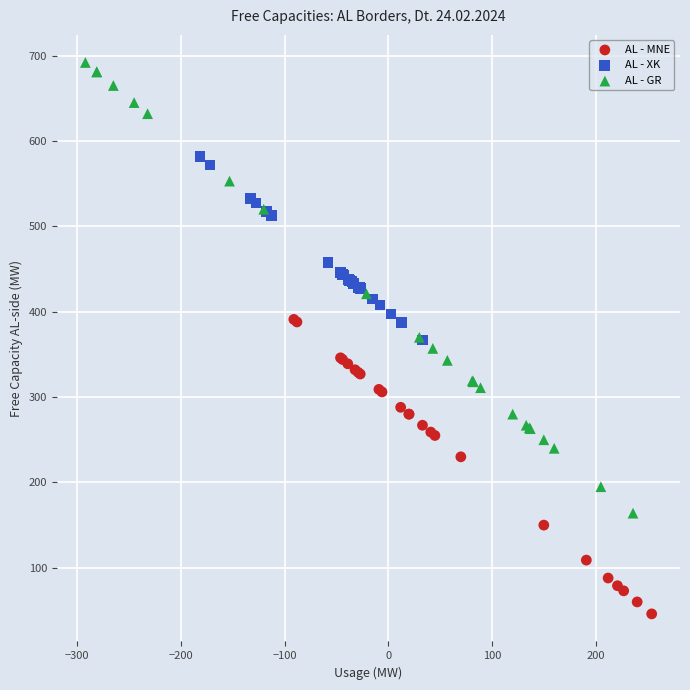

Which series reaches the minimum Y coordinate?

AL - MNE